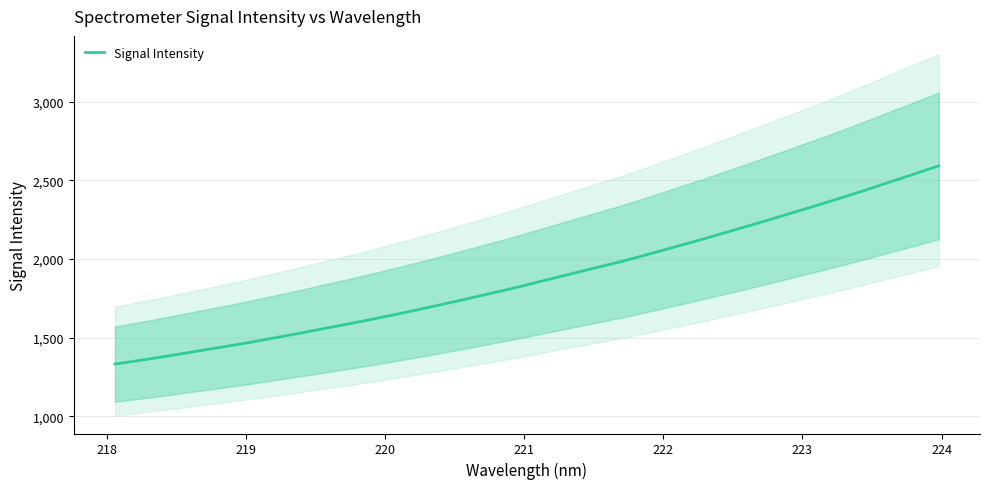

What is the minimum value shown in the chart?

1331.6